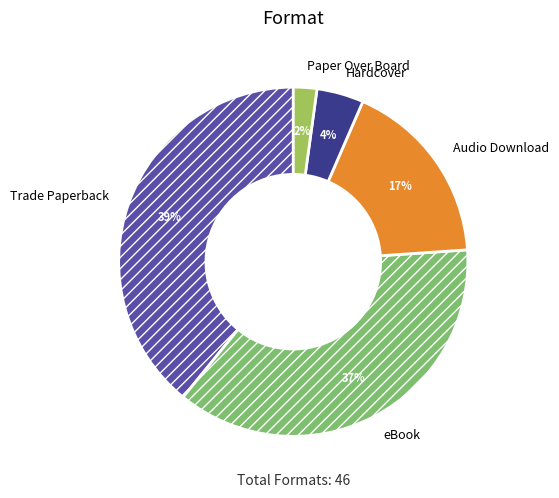

To the nearest percent, what portion does Audio Download represent?

17%